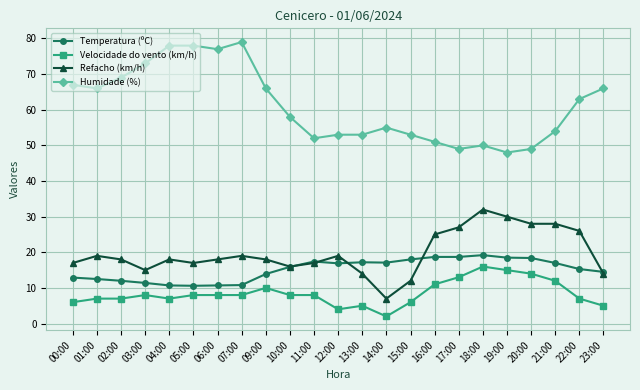

At how many categories does at least one series exceed 2?

23